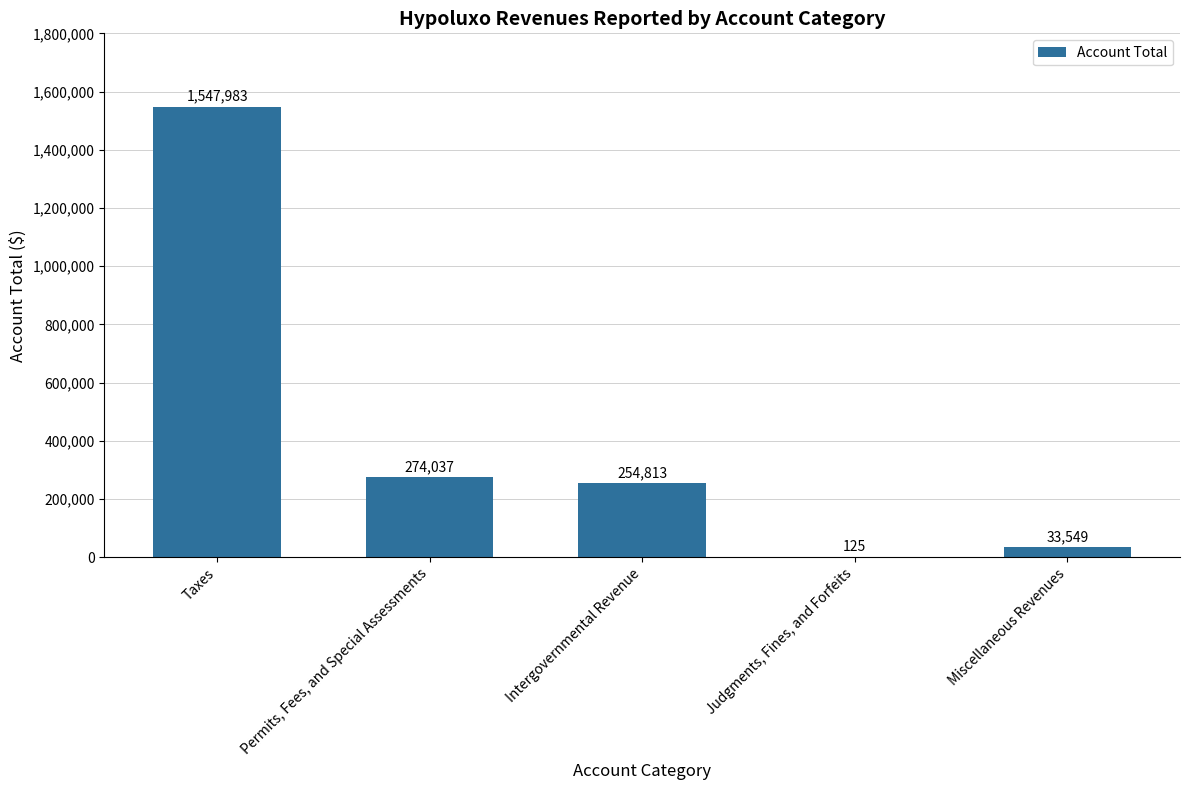

What is the difference between the values at Judgments, Fines, and Forfeits and Permits, Fees, and Special Assessments?

273912